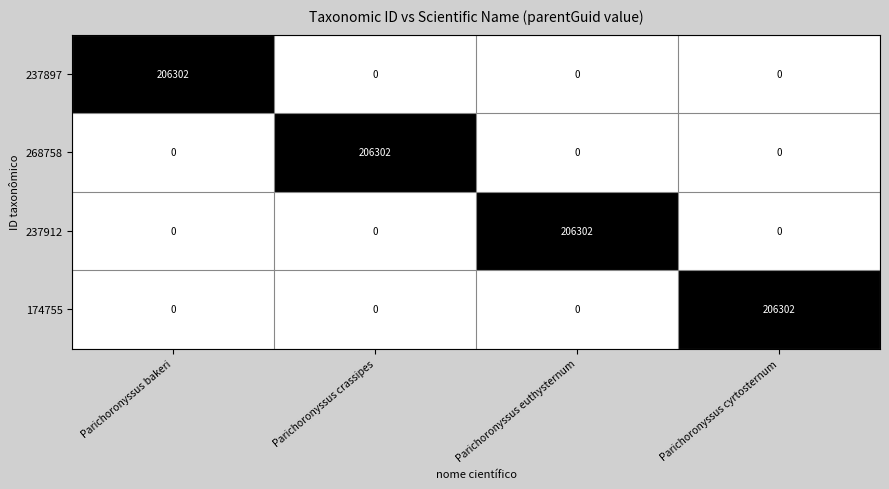

At which label does 237897 reach its peak?

Parichoronyssus bakeri